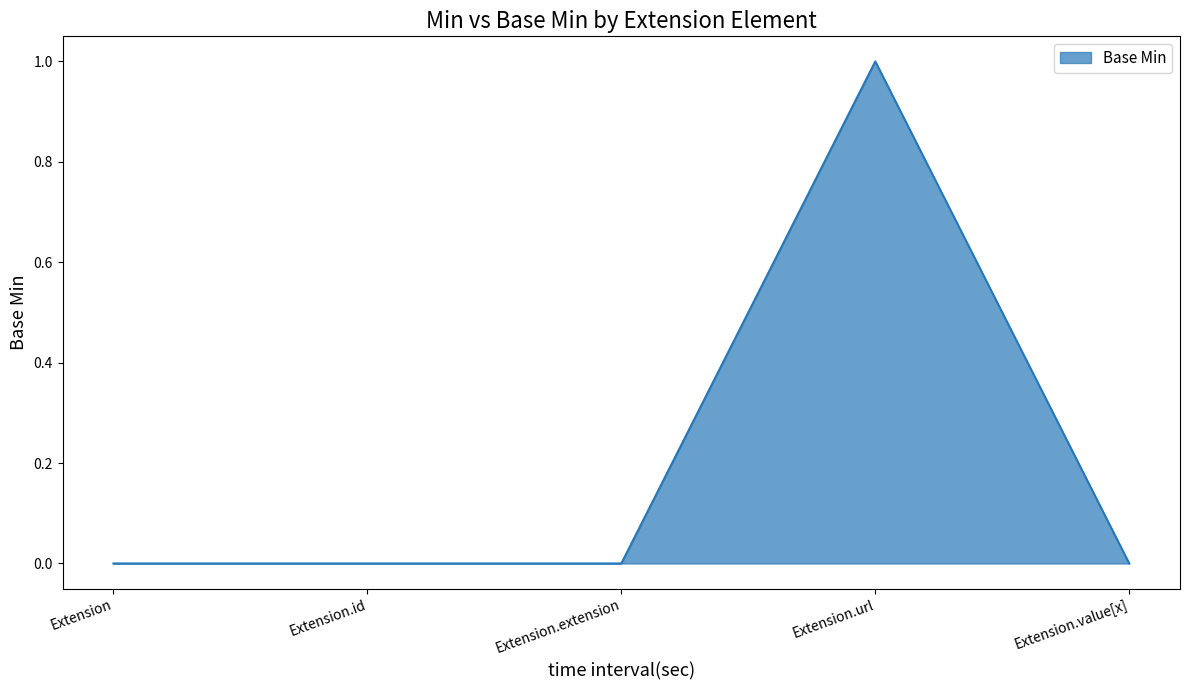

Count the number of categories in the chart.

5